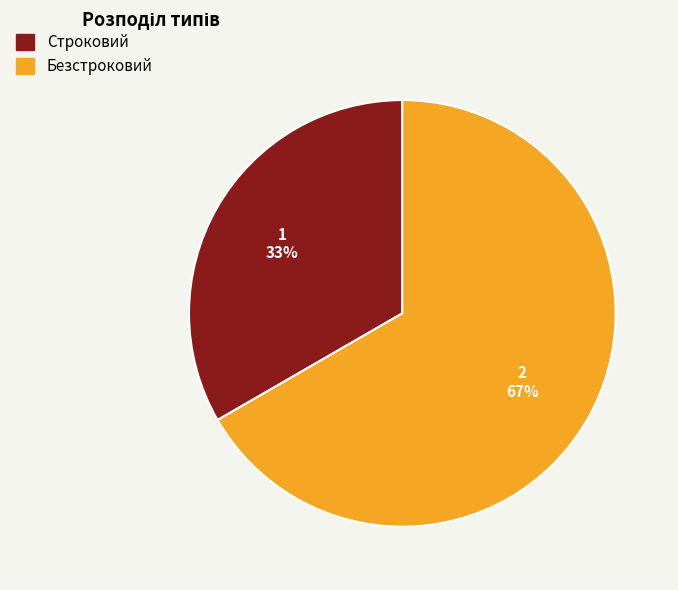

Does any single category account for the majority?

Yes